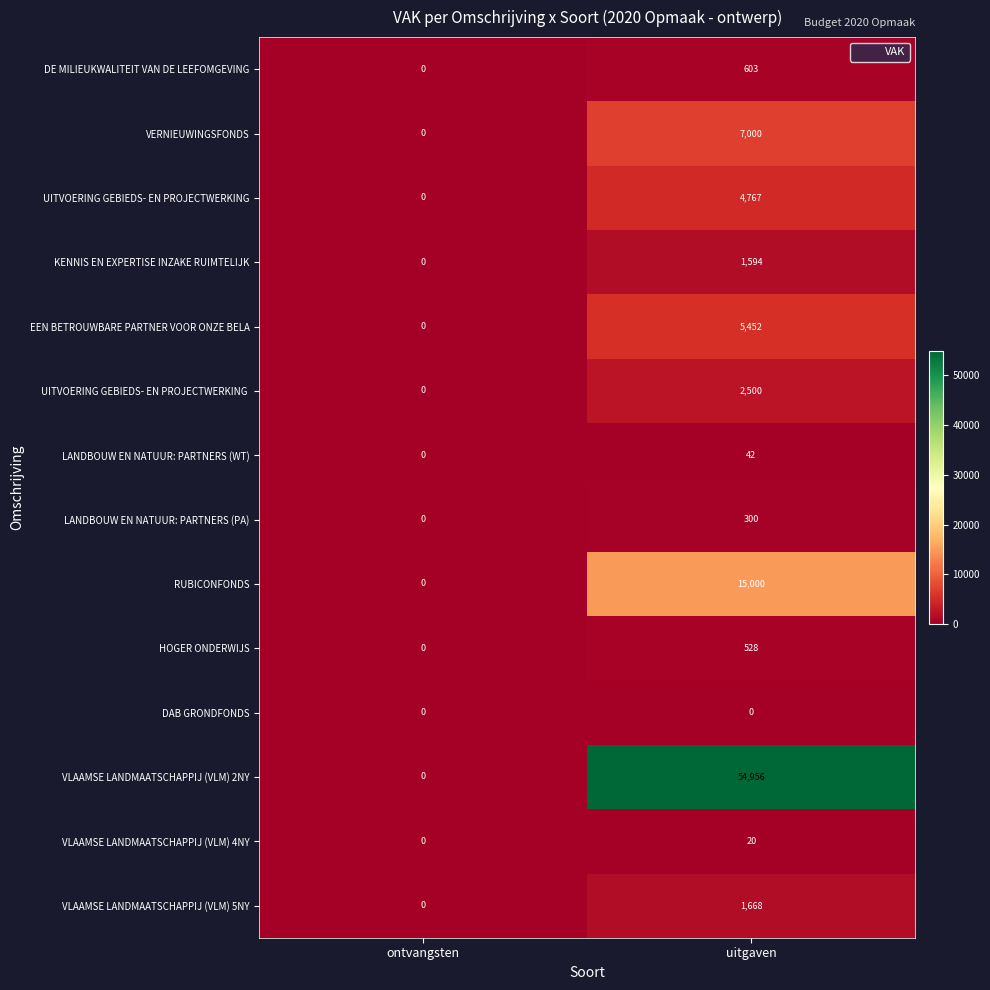

At which label is VLAAMSE LANDMAATSCHAPPIJ (VLM) 5NY closest to 834?

ontvangsten